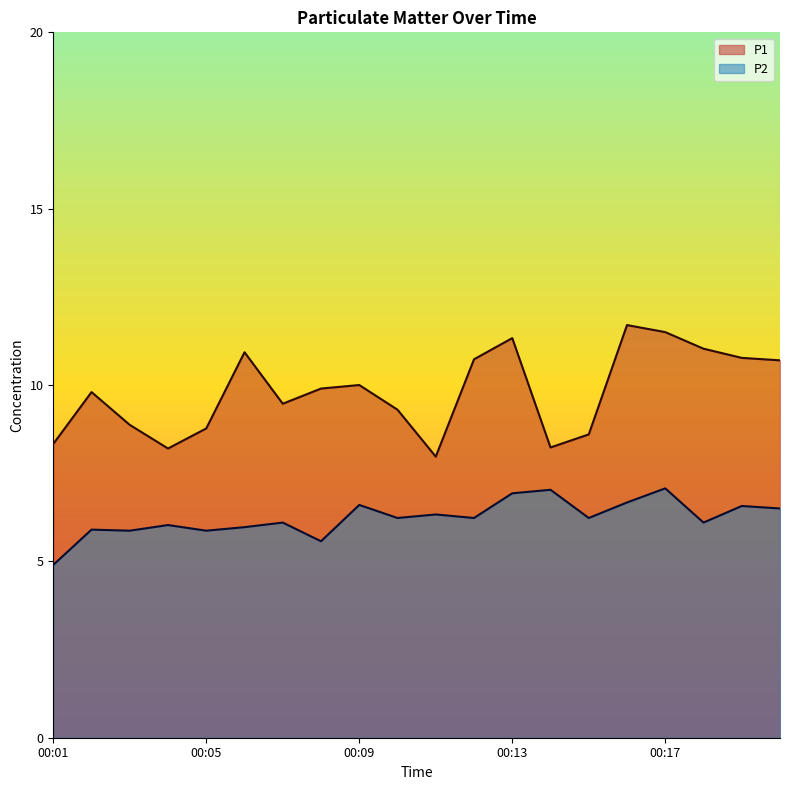

What is the sum of all P2 values?

124.7